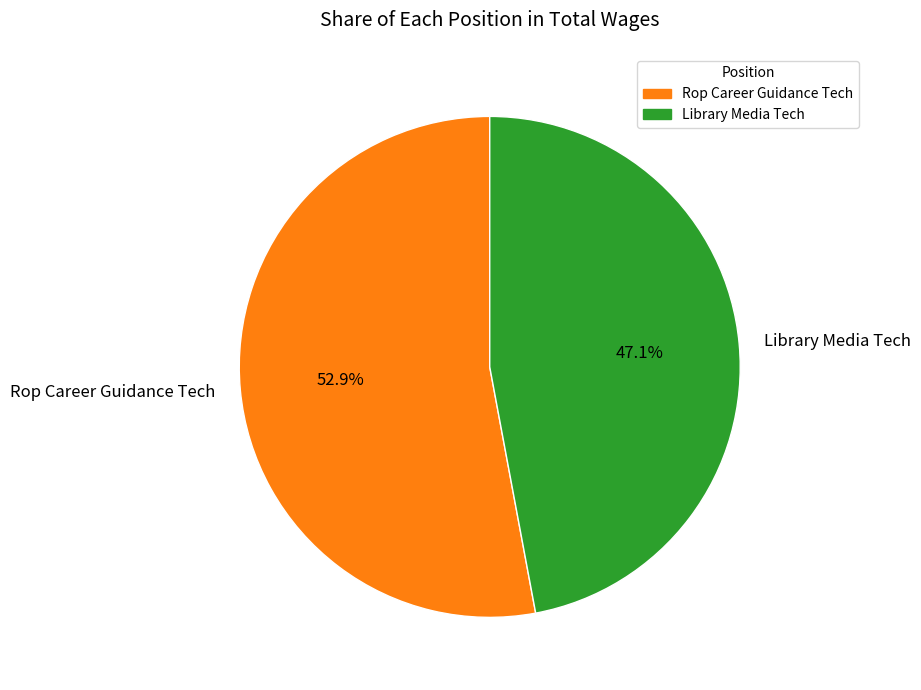

Which slice is the largest?

Rop Career Guidance Tech